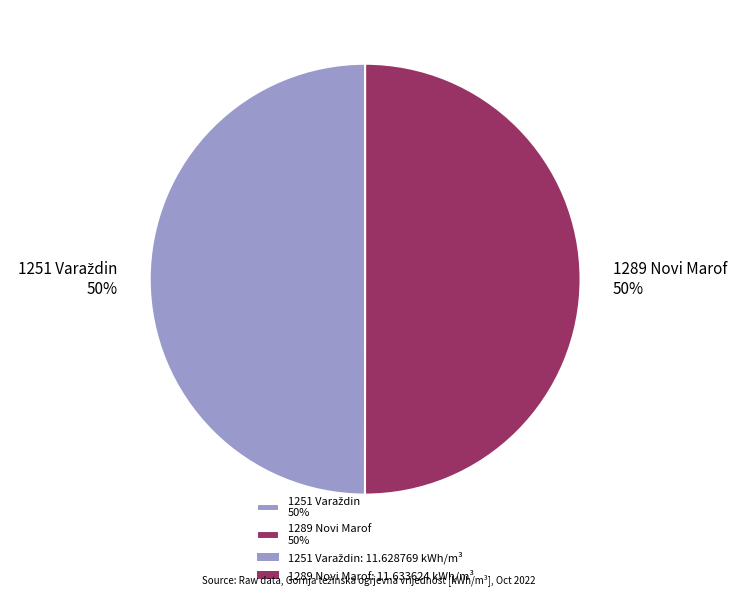

Count the number of slices in the pie.

2